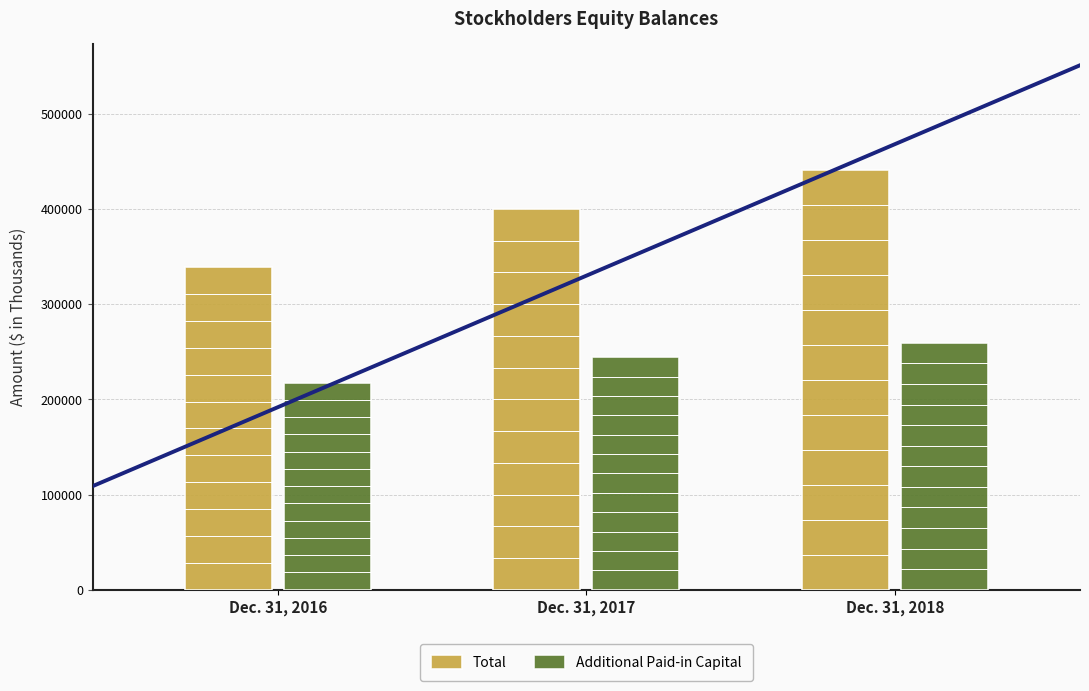

At how many categories does at least one series exceed 308076?

3